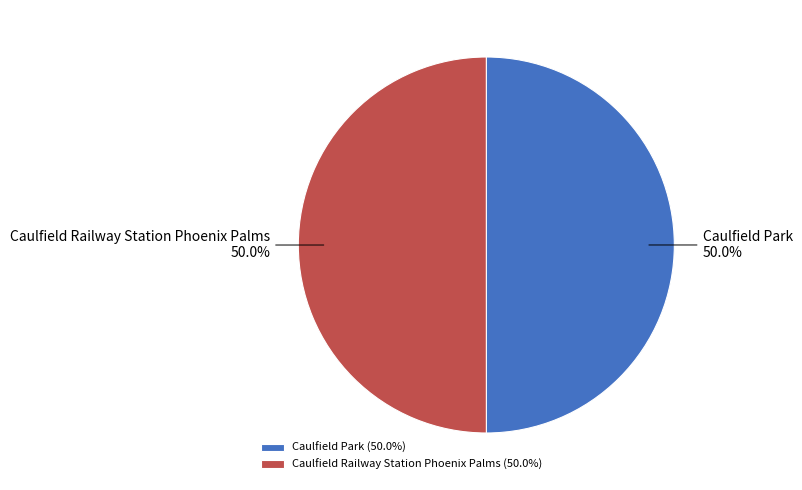

How many slices are in this pie chart?

2